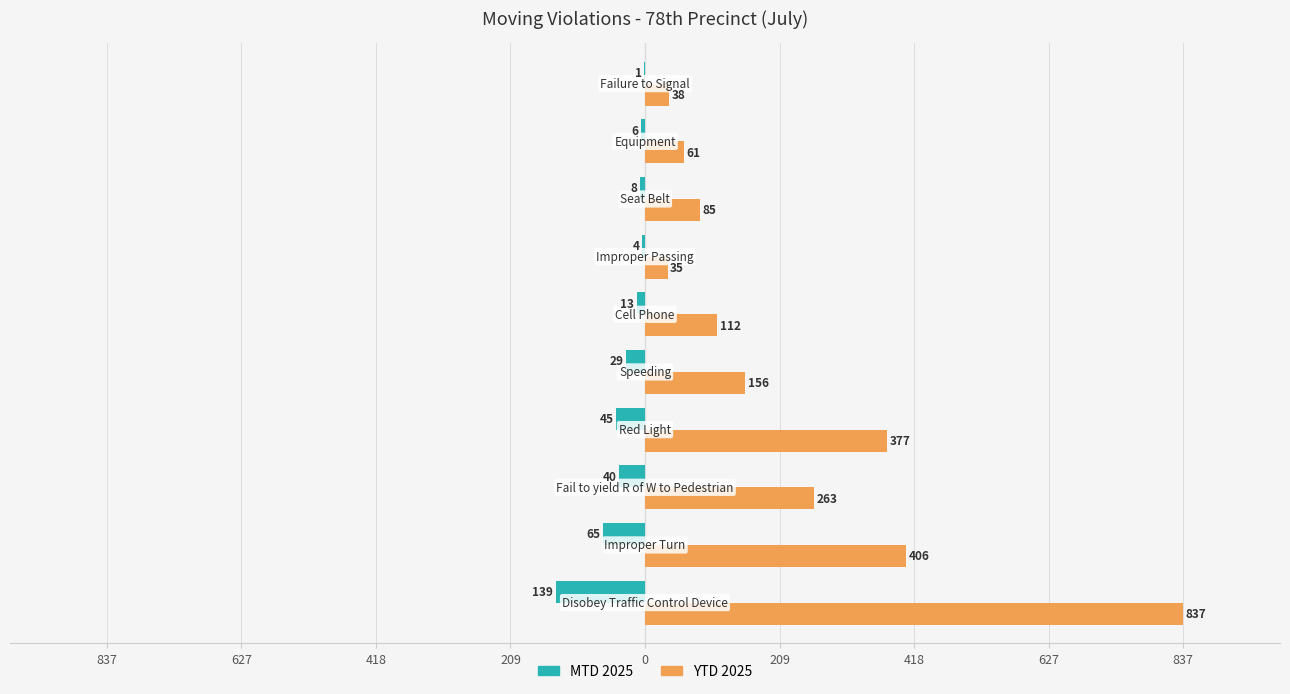

What are all the series names shown in the legend?

MTD 2025, YTD 2025